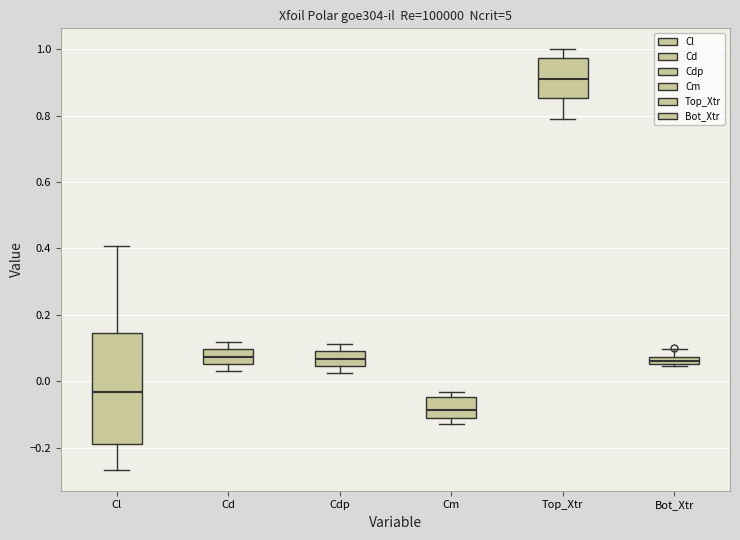

Comparing the boxes themselves (not the whiskers), which one is the tallest?

Cl